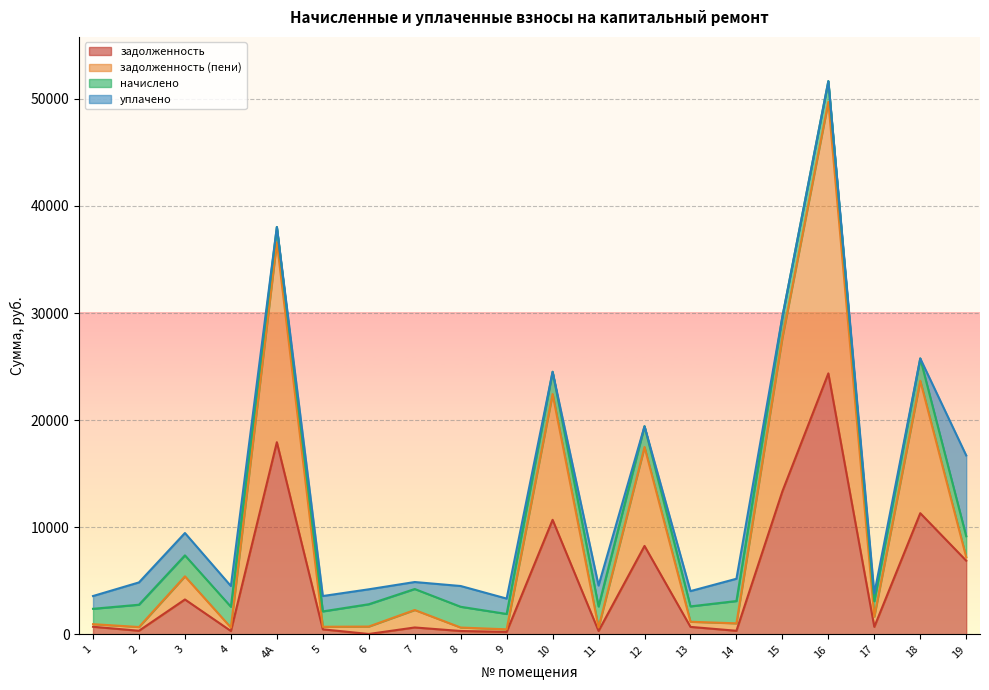

The задолженность (пени) series shows 1185.8 at 13. True or false?

True